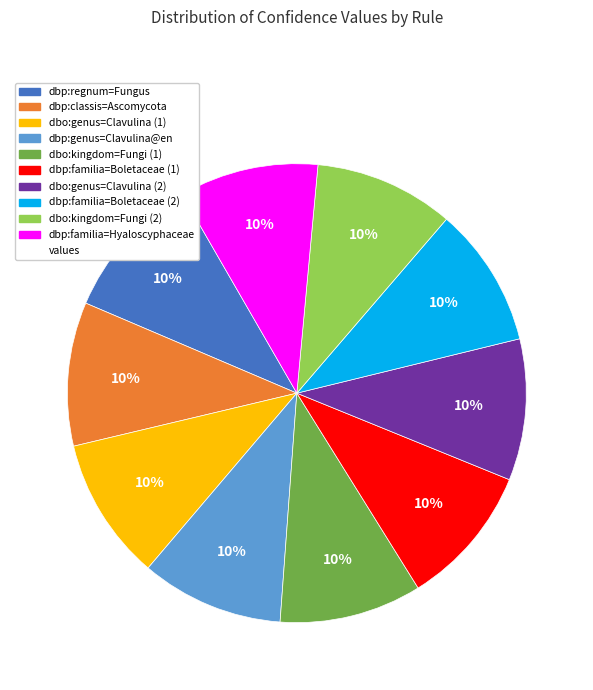

Count the number of slices in the pie.

10